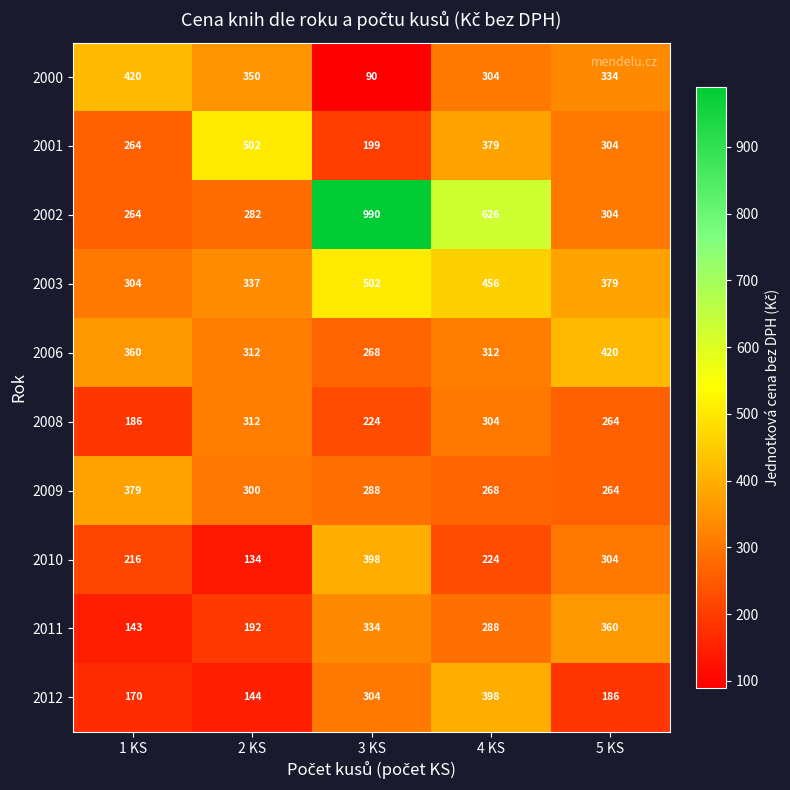

At which label is 2003 closest to 403?

5 KS